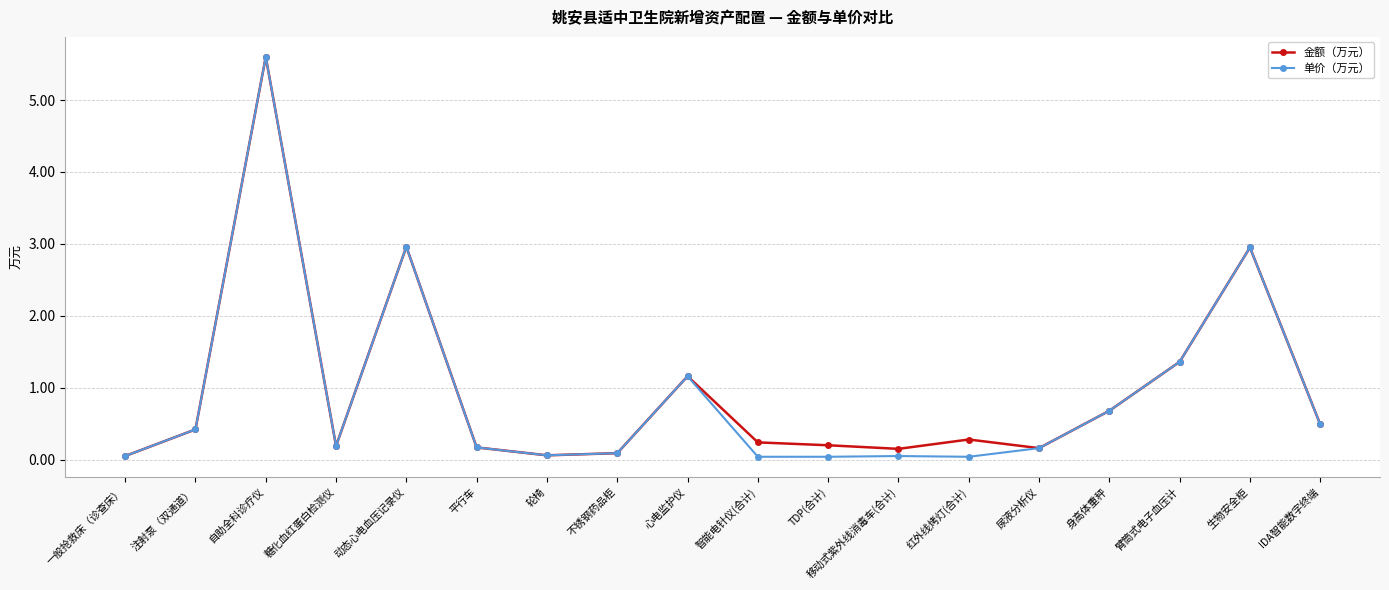

What is the value of the 单价（万元） point at the 14th from the left?

0.2